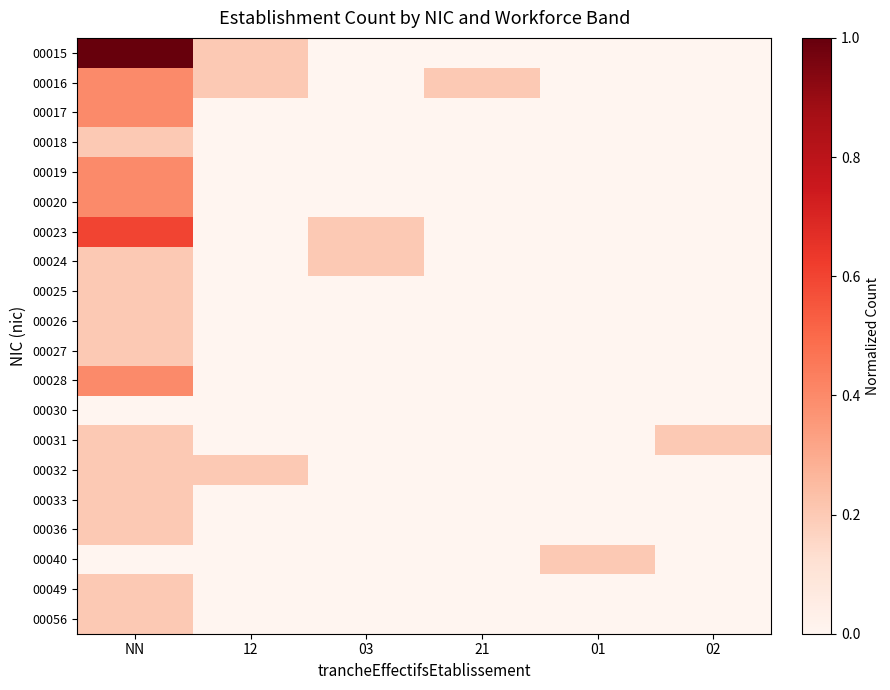

Which has a higher value, 02 or 01?

02